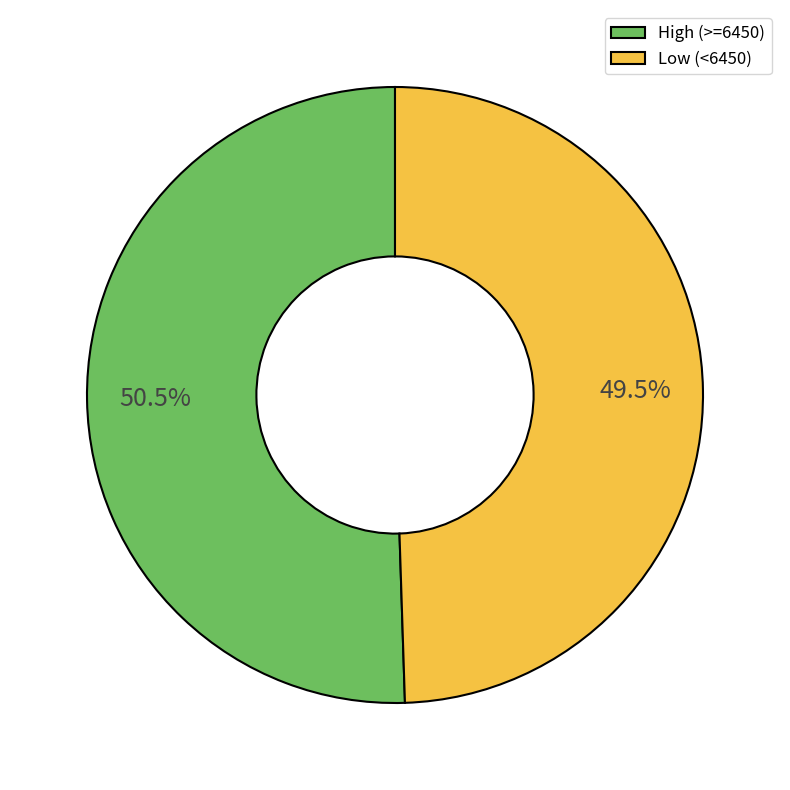

Do High (>=6450) and Low (<6450) together represent more than half of the pie?

Yes